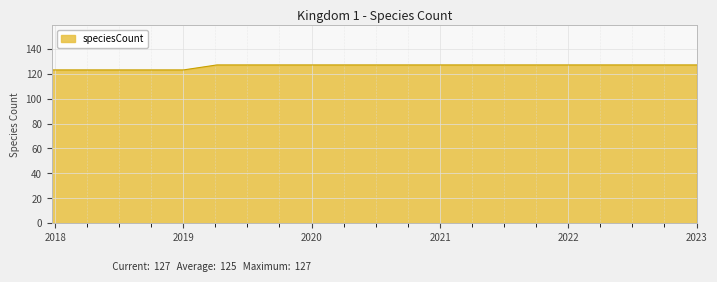

What is the greatest value displayed?

127